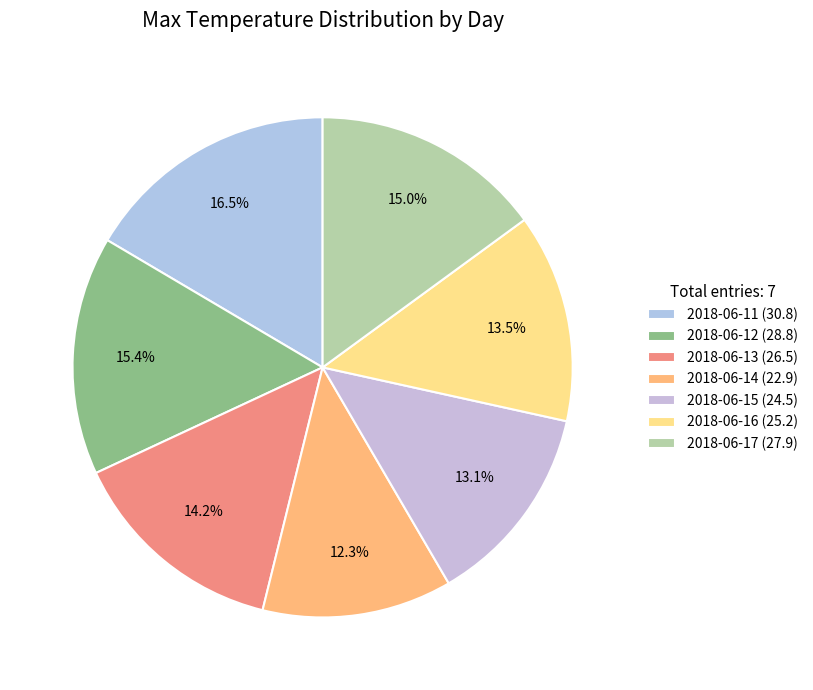

To the nearest percent, what is the average slice percentage?

14%